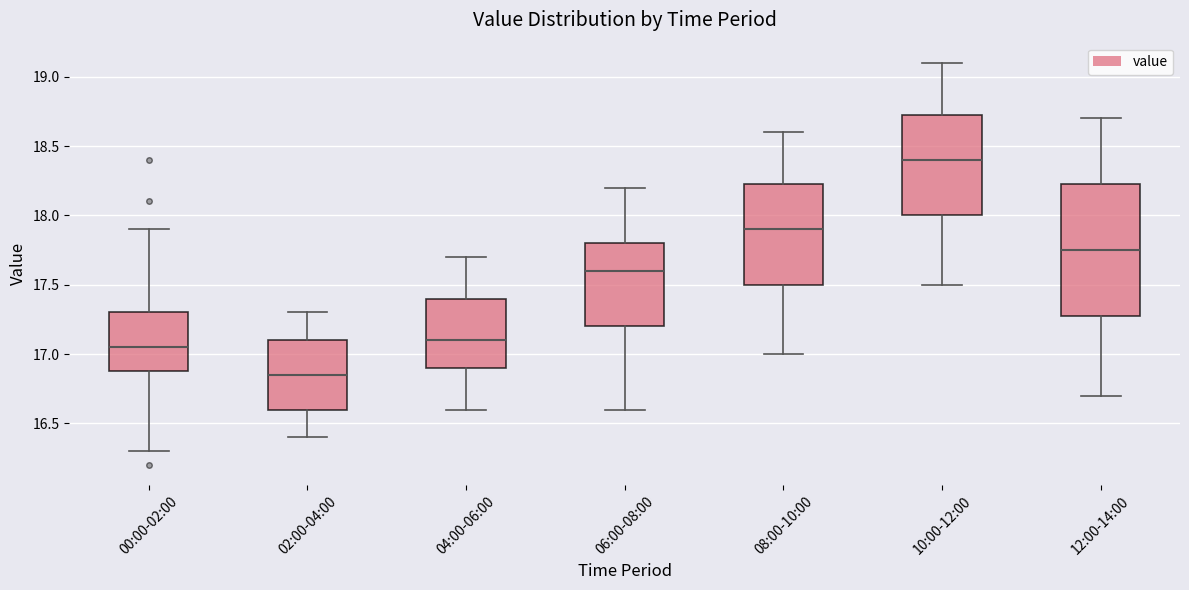

Reading left to right, read every box against the y-axis: the position of its median line, the range the box covers, and the ends of its whiskers. The values are not printed on the chart, so give them approximately, as read against the axis.

00:00-02:00: median 17.05, box 16.90 to 17.30, whiskers 16.30 to 17.90
02:00-04:00: median 16.85, box 16.60 to 17.10, whiskers 16.40 to 17.30
04:00-06:00: median 17.10, box 16.90 to 17.40, whiskers 16.60 to 17.70
06:00-08:00: median 17.60, box 17.20 to 17.80, whiskers 16.60 to 18.20
08:00-10:00: median 17.90, box 17.50 to 18.25, whiskers 17.00 to 18.60
10:00-12:00: median 18.40, box 18.00 to 18.75, whiskers 17.50 to 19.10
12:00-14:00: median 17.75, box 17.30 to 18.25, whiskers 16.70 to 18.70